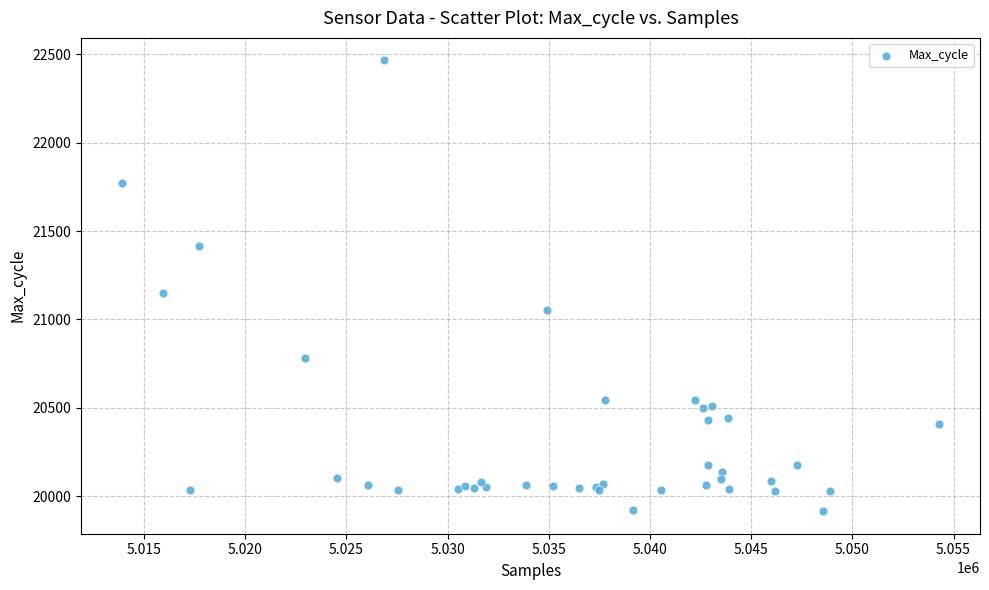

What Y value in the scatter plot is closest to 21190?

21149